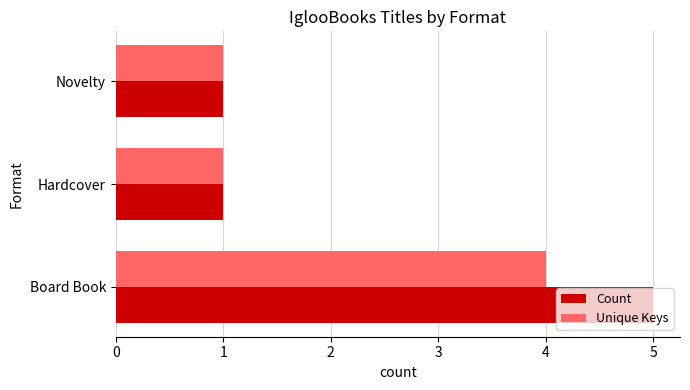

The Unique Keys series shows 1 at Hardcover. True or false?

True